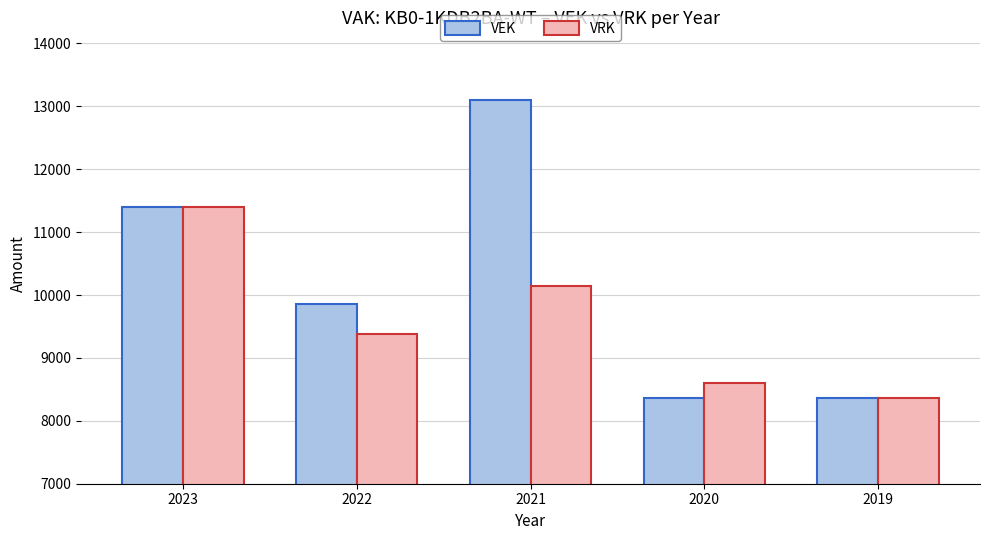

How many categories are shown in the chart?

5